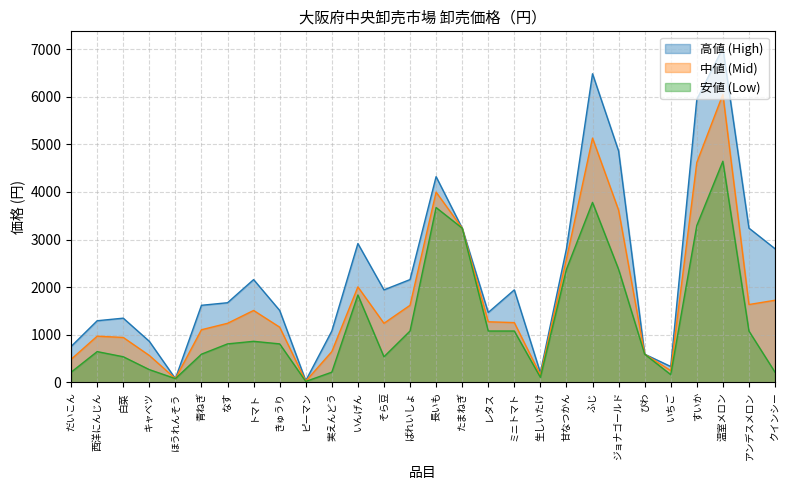

What value does the 高値 (High) series have at だいこん?

756